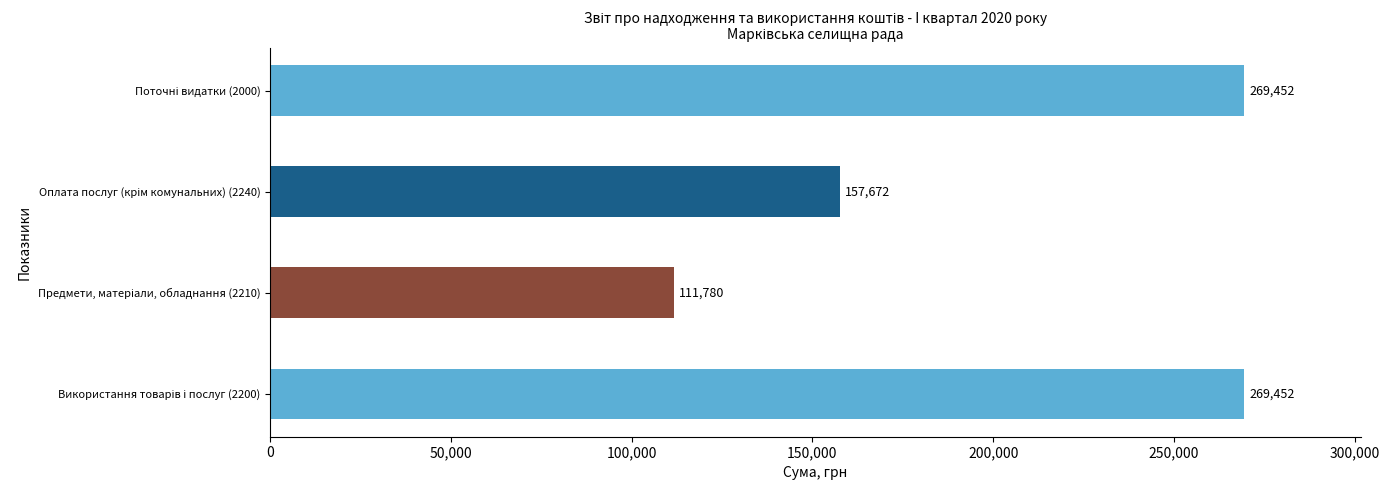

What is the minimum value shown in the chart?

111780